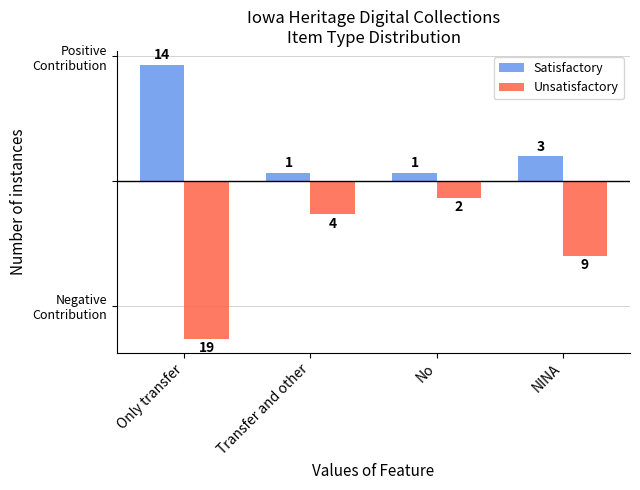

True or false: Satisfactory has a value of 14 at Only transfer.

True